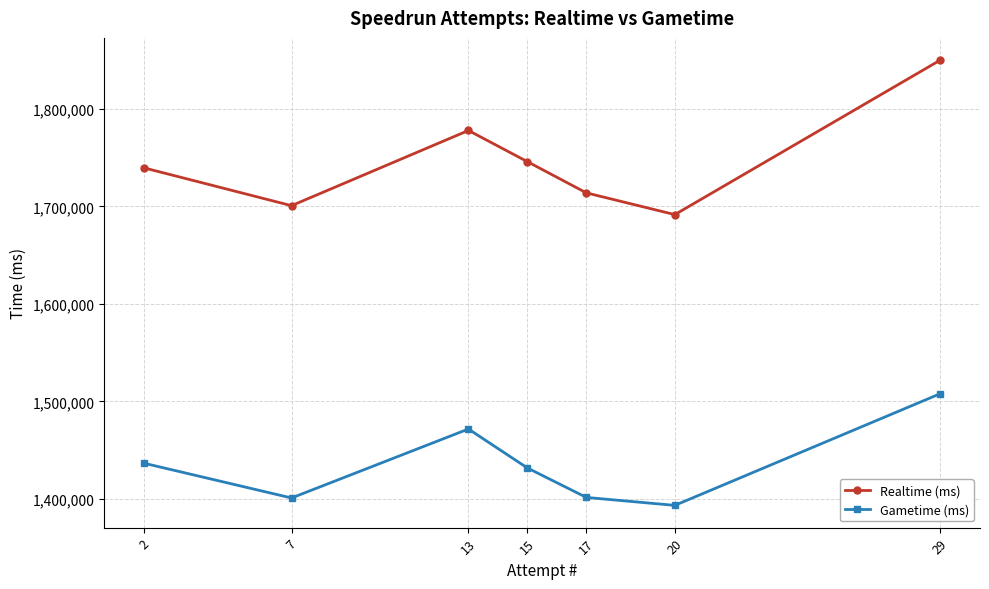

Which series has the largest total across all categories?

Realtime (ms)